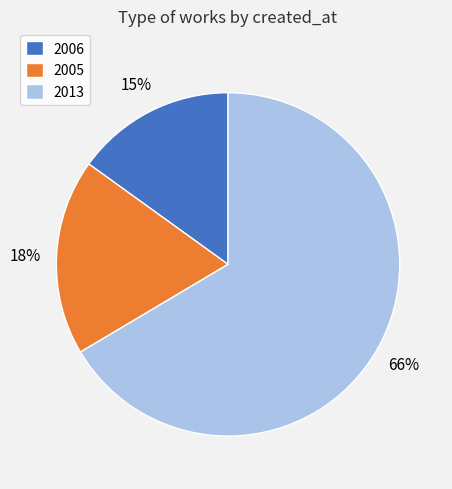

To the nearest percent, what is the difference between the 2013 and 2005 slice percentages?

48%